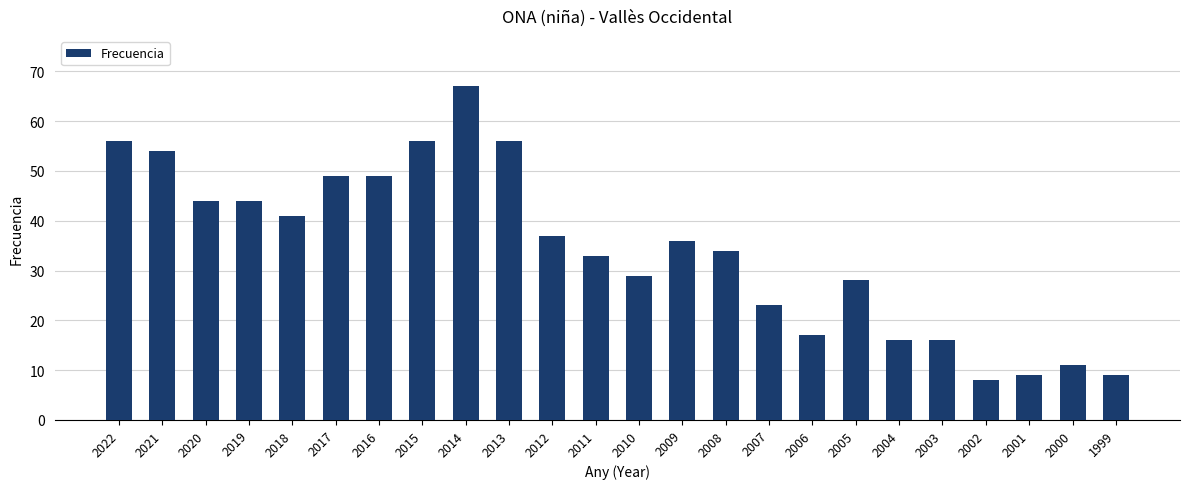

Are the bars horizontal?

No